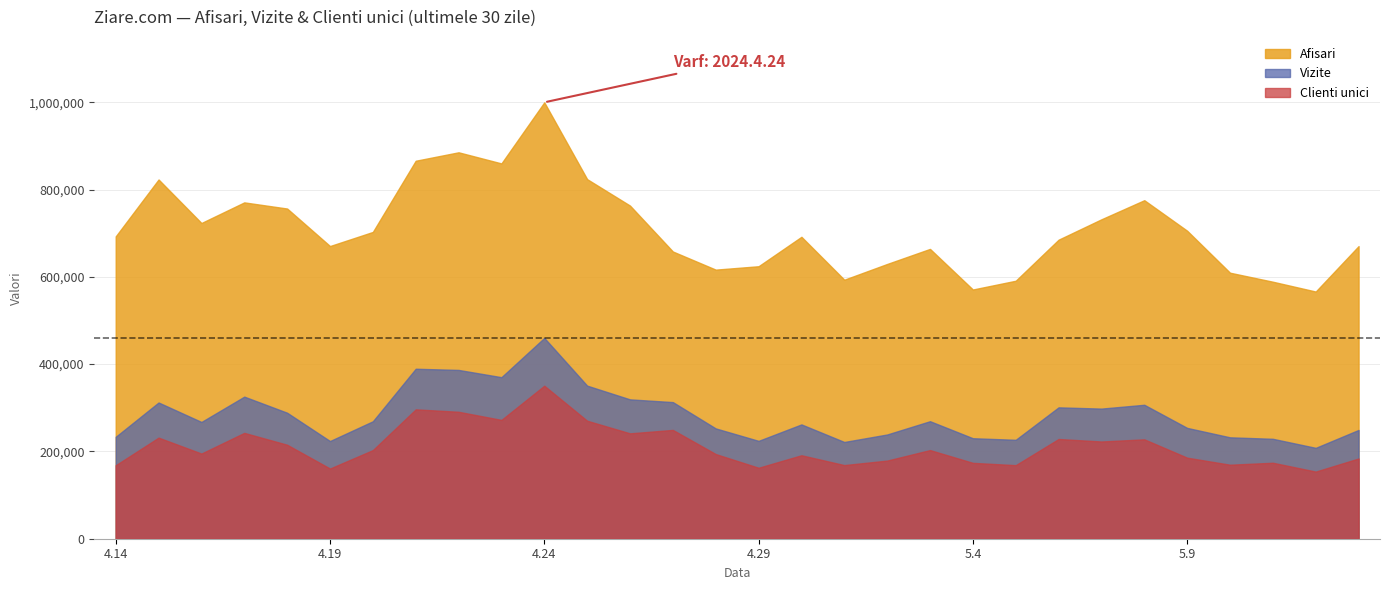

Reading right to left, transcribe all the data shown in this chart.

Afisari: 2024.5.13=670420	2024.5.12=566334	2024.5.11=588819	2024.5.10=609475	2024.5.9=705672	2024.5.8=775597	2024.5.7=731874	2024.5.6=685113	2024.5.5=591063	2024.5.4=570986	2024.5.3=664018	2024.5.2=629485	2024.5.1=593453	2024.4.30=691736	2024.4.29=624301	2024.4.28=616545	2024.4.27=658057	2024.4.26=763257	2024.4.25=823835	2024.4.24=999812	2024.4.23=859887	2024.4.22=885339	2024.4.21=865995	2024.4.20=702913	2024.4.19=670554	2024.4.18=756515	2024.4.17=770595	2024.4.16=723340	2024.4.15=823039	2024.4.14=692730
Vizite: 2024.5.13=249243	2024.5.12=208213	2024.5.11=228938	2024.5.10=232325	2024.5.9=253952	2024.5.8=306891	2024.5.7=298147	2024.5.6=300992	2024.5.5=226647	2024.5.4=230263	2024.5.3=269250	2024.5.2=238828	2024.5.1=221673	2024.4.30=261911	2024.4.29=224236	2024.4.28=252763	2024.4.27=313012	2024.4.26=319283	2024.4.25=350741	2024.4.24=460107	2024.4.23=370126	2024.4.22=386736	2024.4.21=389442	2024.4.20=269103	2024.4.19=223842	2024.4.18=288679	2024.4.17=325543	2024.4.16=267530	2024.4.15=312126	2024.4.14=233530
Clienti unici: 2024.5.13=183852	2024.5.12=153829	2024.5.11=174079	2024.5.10=169559	2024.5.9=185710	2024.5.8=227695	2024.5.7=222779	2024.5.6=228489	2024.5.5=168540	2024.5.4=173829	2024.5.3=203094	2024.5.2=179014	2024.5.1=168697	2024.4.30=191249	2024.4.29=162603	2024.4.28=193977	2024.4.27=249292	2024.4.26=241447	2024.4.25=270326	2024.4.24=350598	2024.4.23=272226	2024.4.22=290849	2024.4.21=296407	2024.4.20=203056	2024.4.19=160817	2024.4.18=215301	2024.4.17=242512	2024.4.16=195133	2024.4.15=231629	2024.4.14=168370